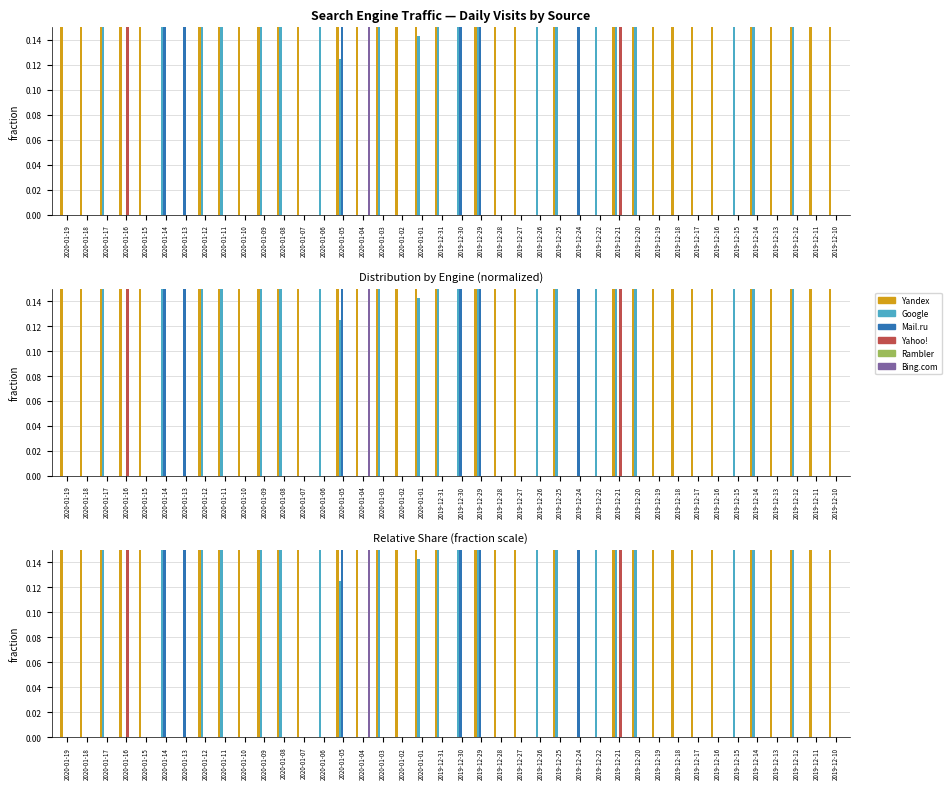

What is the maximum value shown in the chart?

1.0